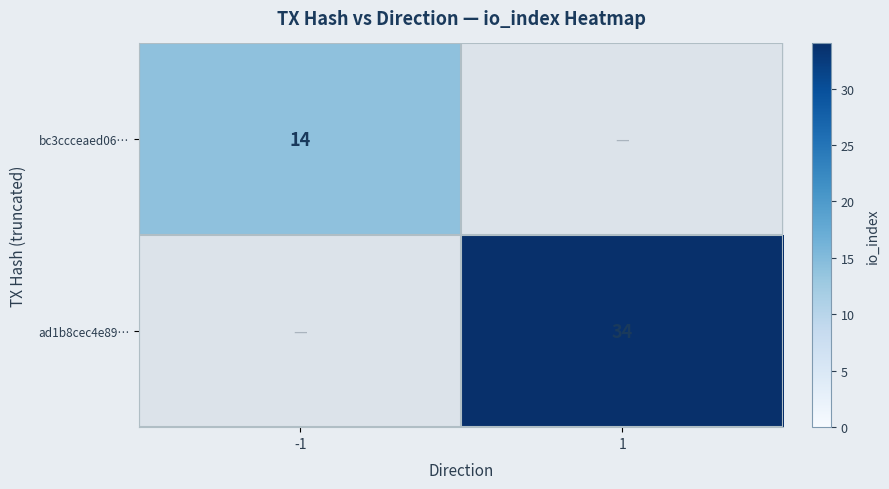

True or false: bc3ccceaed06… has a value of 14 at -1.

True